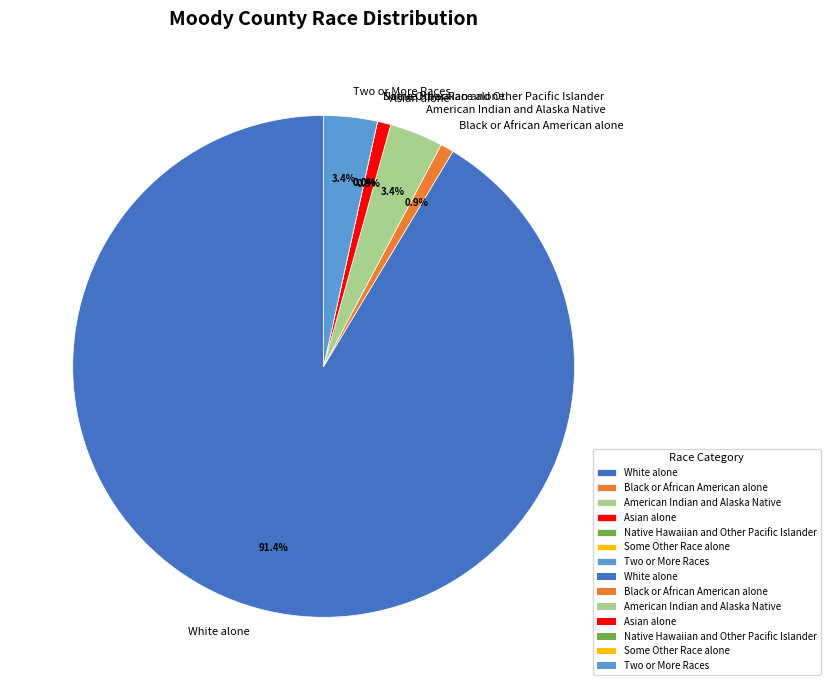

Combined, what portion of the pie is Two or More Races and Some Other Race alone?

3.4%